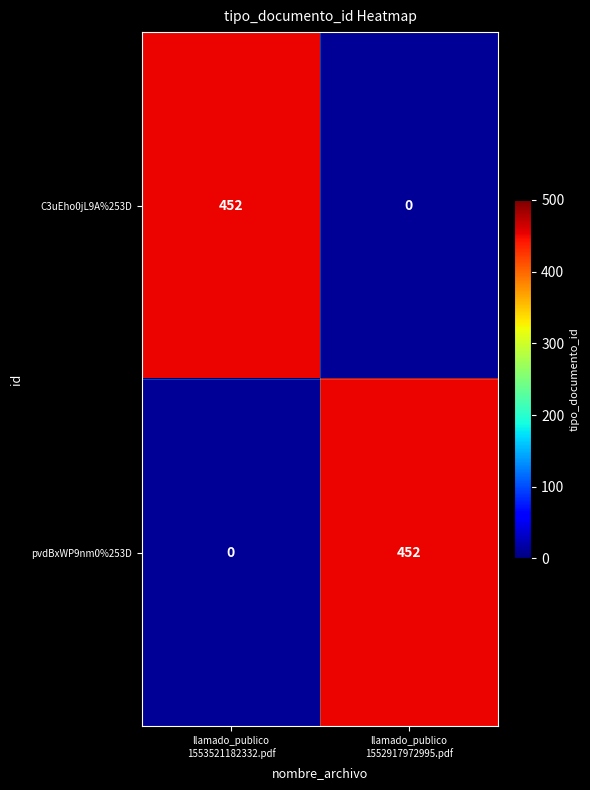

What is the average value of the pvdBxWP9nm0%253D series?

226